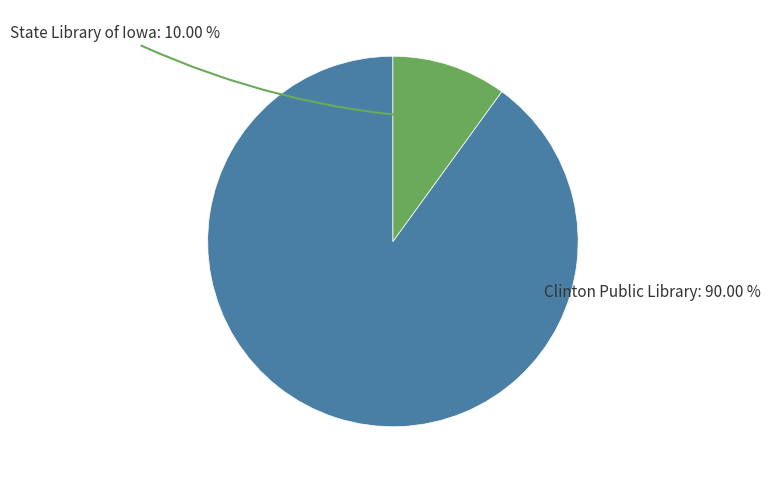

To the nearest percent, what is the difference between the largest and smallest slice percentages?

80%